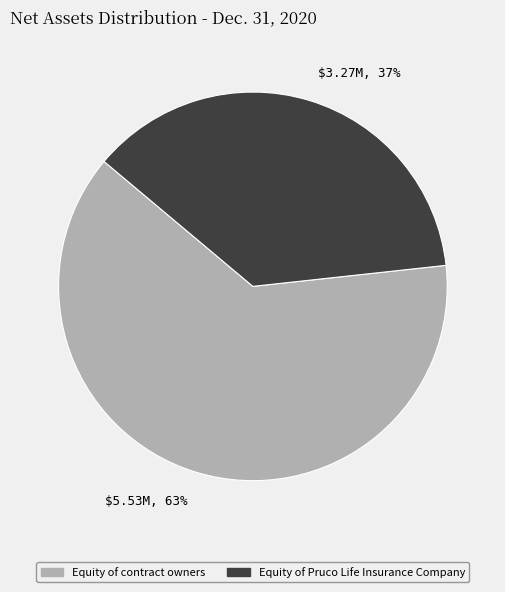

Rank the categories by value from lowest to highest.

Equity of Pruco Life Insurance Company, Equity of contract owners